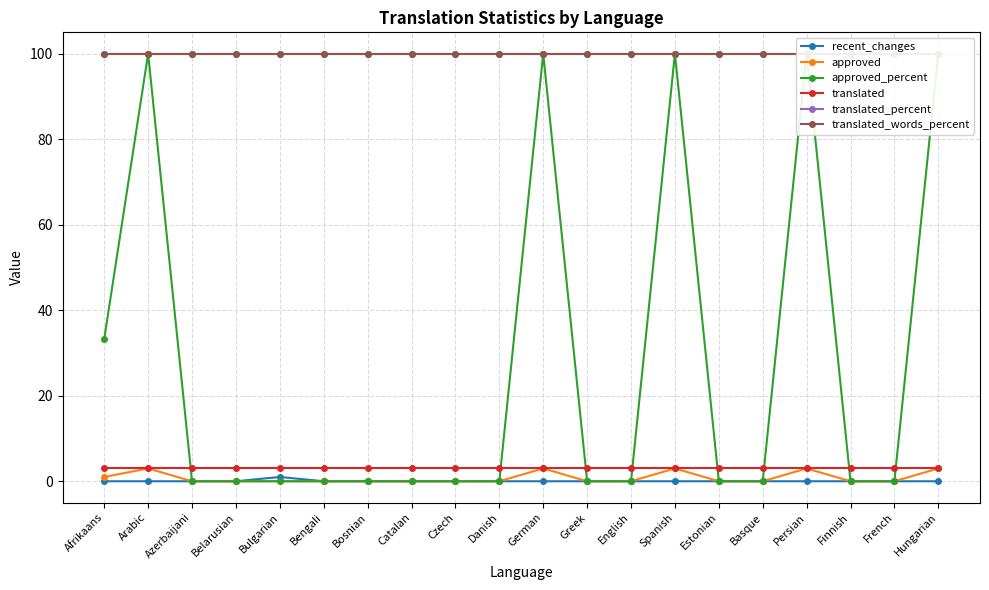

Reading right to left, extract all data points from this chart.

recent_changes: Hungarian=0.0	French=0.0	Finnish=0.0	Persian=0.0	Basque=0.0	Estonian=0.0	Spanish=0.0	English=0.0	Greek=0.0	German=0.0	Danish=0.0	Czech=0.0	Catalan=0.0	Bosnian=0.0	Bengali=0.0	Bulgarian=1.0	Belarusian=0.0	Azerbaijani=0.0	Arabic=0.0	Afrikaans=0.0
approved: Hungarian=3.0	French=0.0	Finnish=0.0	Persian=3.0	Basque=0.0	Estonian=0.0	Spanish=3.0	English=0.0	Greek=0.0	German=3.0	Danish=0.0	Czech=0.0	Catalan=0.0	Bosnian=0.0	Bengali=0.0	Bulgarian=0.0	Belarusian=0.0	Azerbaijani=0.0	Arabic=3.0	Afrikaans=1.0
approved_percent: Hungarian=100.0	French=0.0	Finnish=0.0	Persian=100.0	Basque=0.0	Estonian=0.0	Spanish=100.0	English=0.0	Greek=0.0	German=100.0	Danish=0.0	Czech=0.0	Catalan=0.0	Bosnian=0.0	Bengali=0.0	Bulgarian=0.0	Belarusian=0.0	Azerbaijani=0.0	Arabic=100.0	Afrikaans=33.3
translated: Hungarian=3.0	French=3.0	Finnish=3.0	Persian=3.0	Basque=3.0	Estonian=3.0	Spanish=3.0	English=3.0	Greek=3.0	German=3.0	Danish=3.0	Czech=3.0	Catalan=3.0	Bosnian=3.0	Bengali=3.0	Bulgarian=3.0	Belarusian=3.0	Azerbaijani=3.0	Arabic=3.0	Afrikaans=3.0
translated_percent: Hungarian=100.0	French=100.0	Finnish=100.0	Persian=100.0	Basque=100.0	Estonian=100.0	Spanish=100.0	English=100.0	Greek=100.0	German=100.0	Danish=100.0	Czech=100.0	Catalan=100.0	Bosnian=100.0	Bengali=100.0	Bulgarian=100.0	Belarusian=100.0	Azerbaijani=100.0	Arabic=100.0	Afrikaans=100.0
translated_words_percent: Hungarian=100.0	French=100.0	Finnish=100.0	Persian=100.0	Basque=100.0	Estonian=100.0	Spanish=100.0	English=100.0	Greek=100.0	German=100.0	Danish=100.0	Czech=100.0	Catalan=100.0	Bosnian=100.0	Bengali=100.0	Bulgarian=100.0	Belarusian=100.0	Azerbaijani=100.0	Arabic=100.0	Afrikaans=100.0